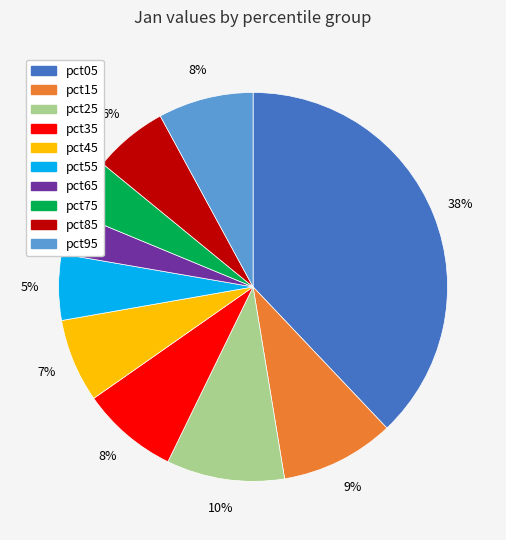

Does pct95 account for over 50% of the chart?

No